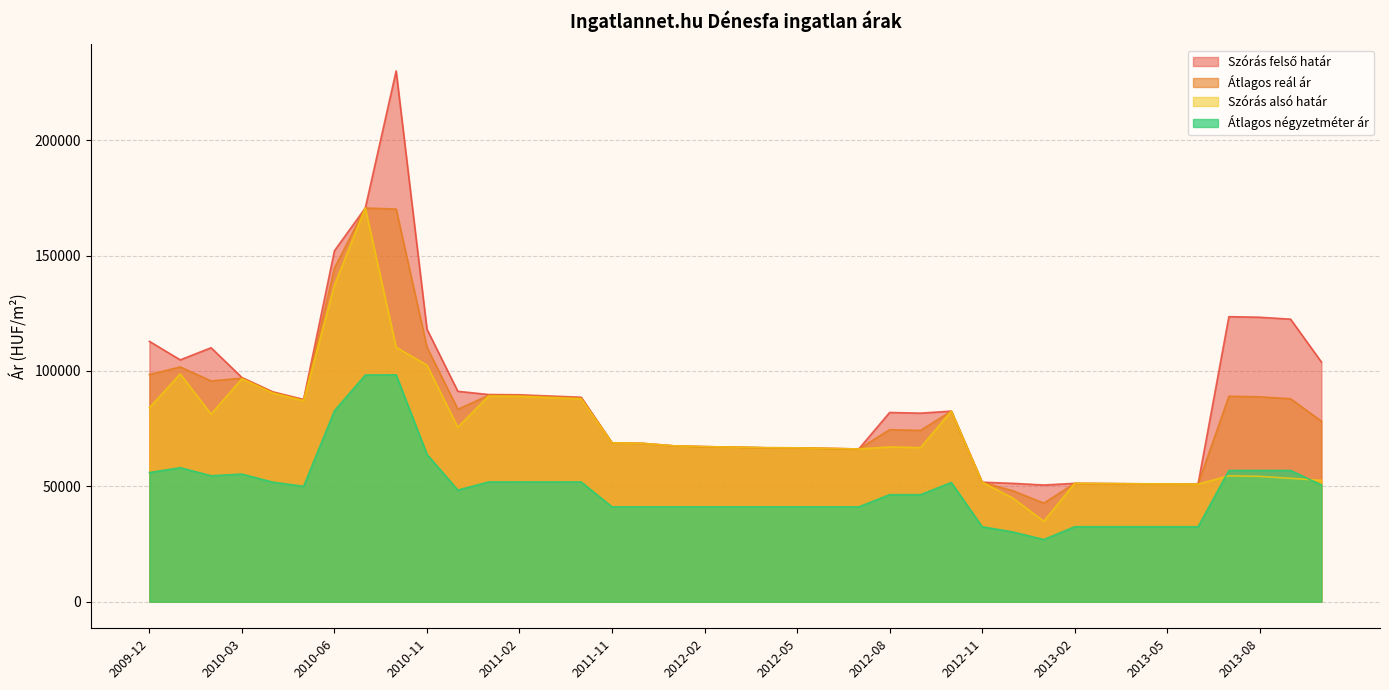

Where is the first local maximum for Szórás felső határ?

2010-02